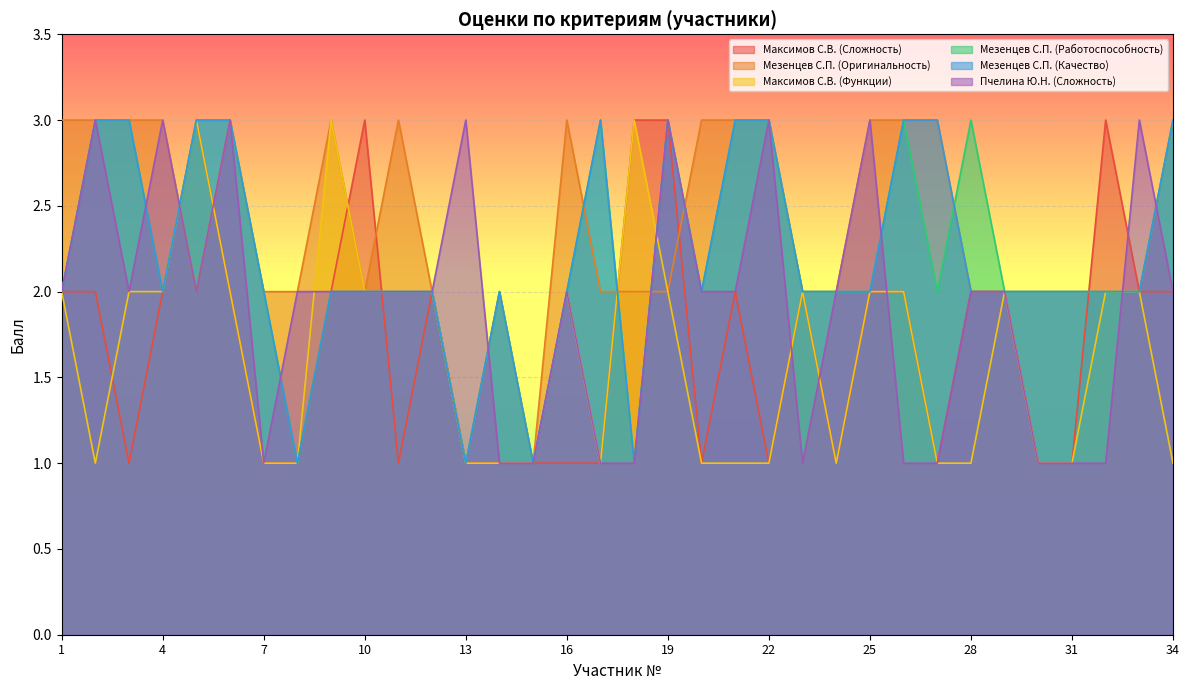

At 6, list the series in order from largest to smallest.

Мезенцев С.П. (Оригинальность), Мезенцев С.П. (Работоспособность), Мезенцев С.П. (Качество), Пчелина Ю.Н. (Сложность), Максимов С.В. (Сложность), Максимов С.В. (Функции)